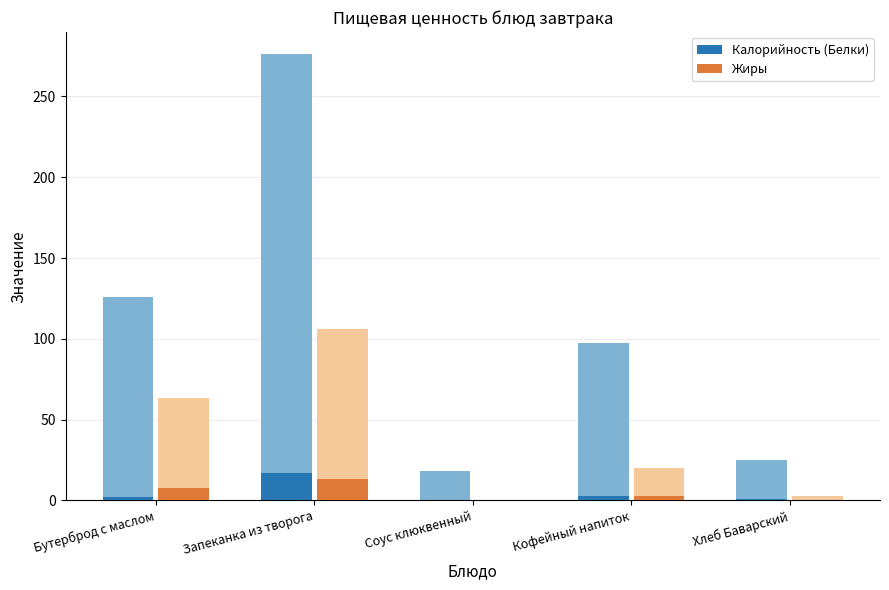

What is the total value across all series at Запеканка из творога?

30.3